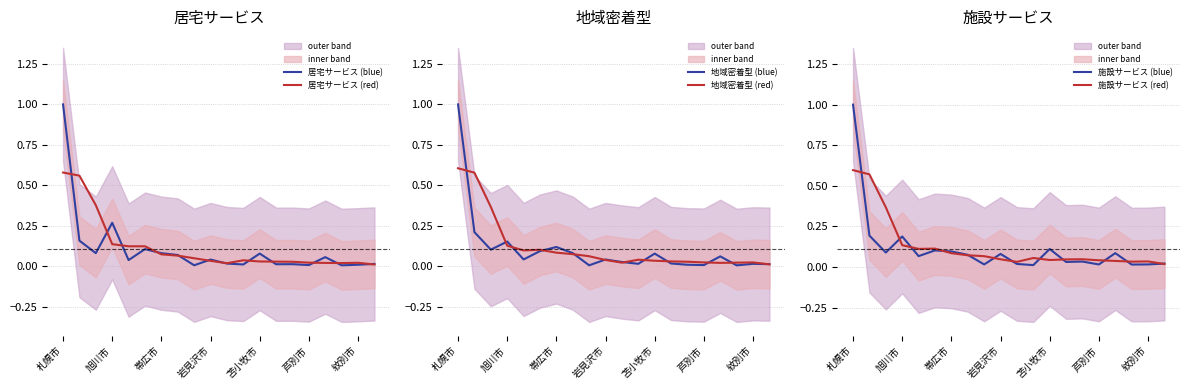

What is the highest value of the 居宅サービス (blue) series?

1.0